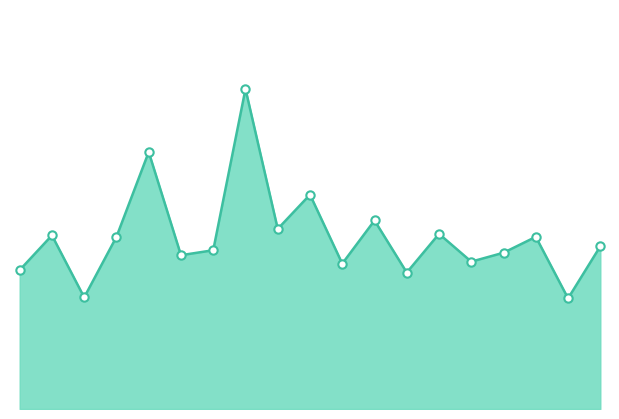

What is the greatest value displayed?

6.5